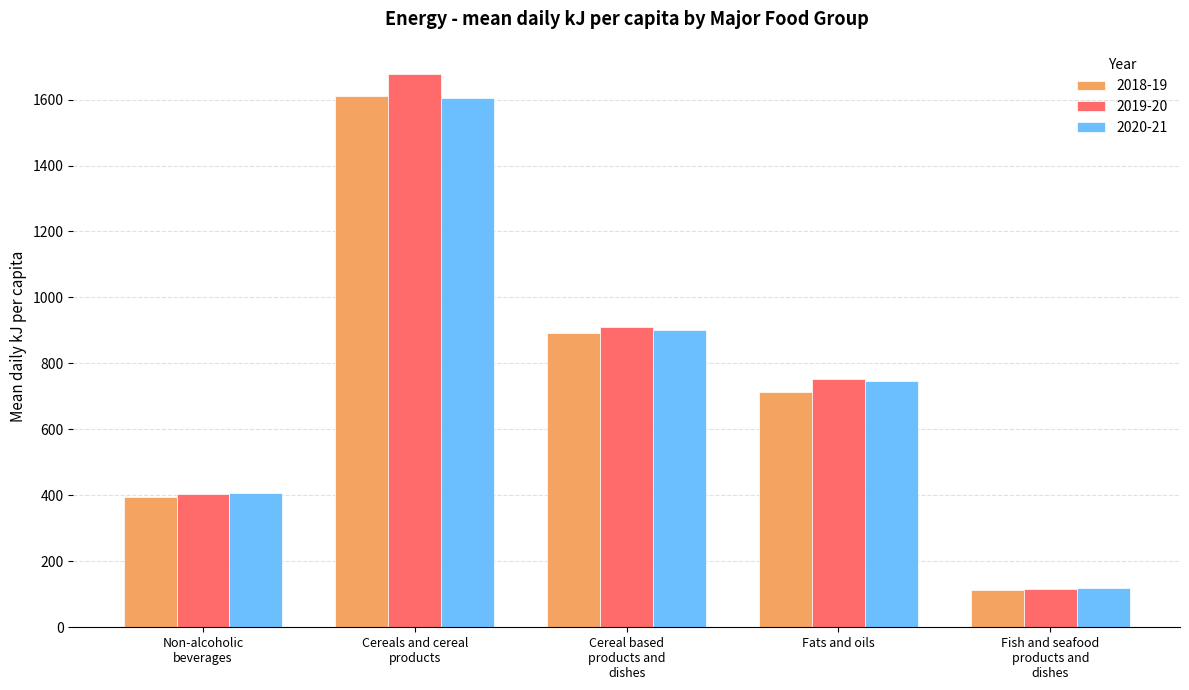

What is the average value of the 2020-21 series?

755.1